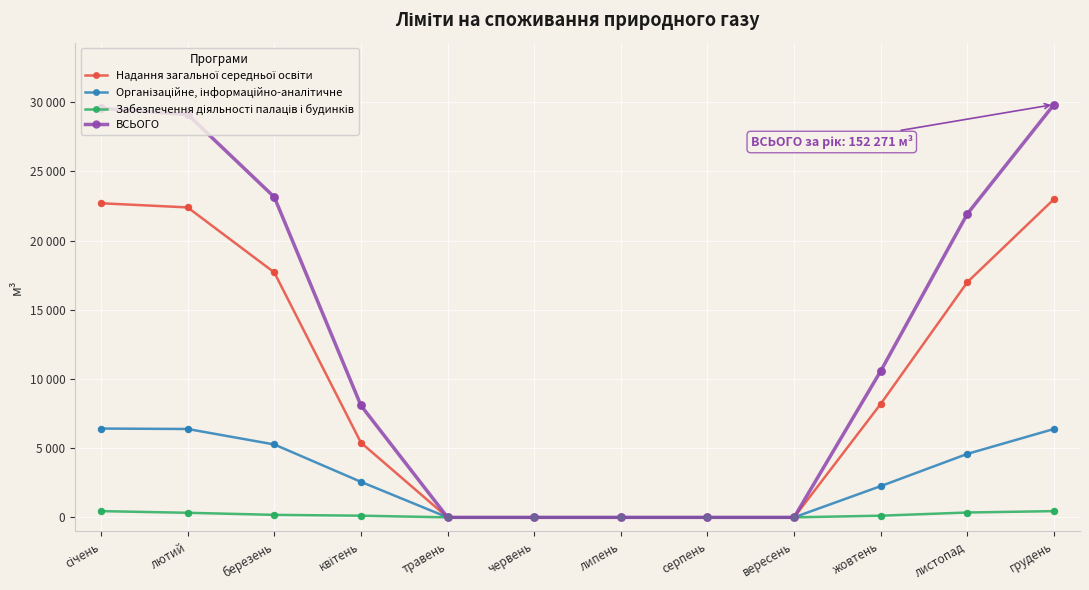

Is the value of Надання загальної середньої освіти at лютий greater than the value of Забезпечення діяльності палаців і будинків at січень?

Yes